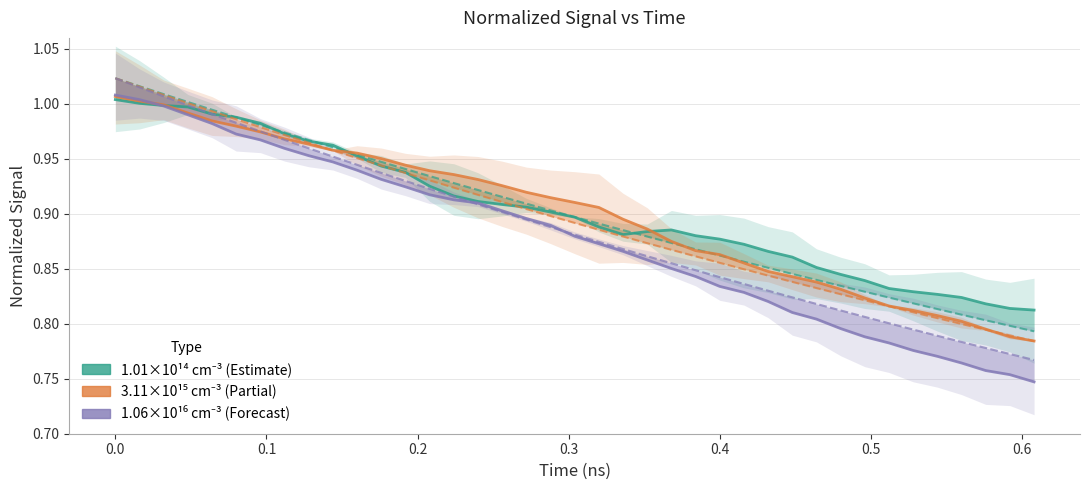

Rank the series by their maximum value, from lowest to highest.

1.01e14 cm^-3, 3.11e15 cm^-3, 1.06e16 cm^-3, fitted data 1, fitted data 2, fitted data 3